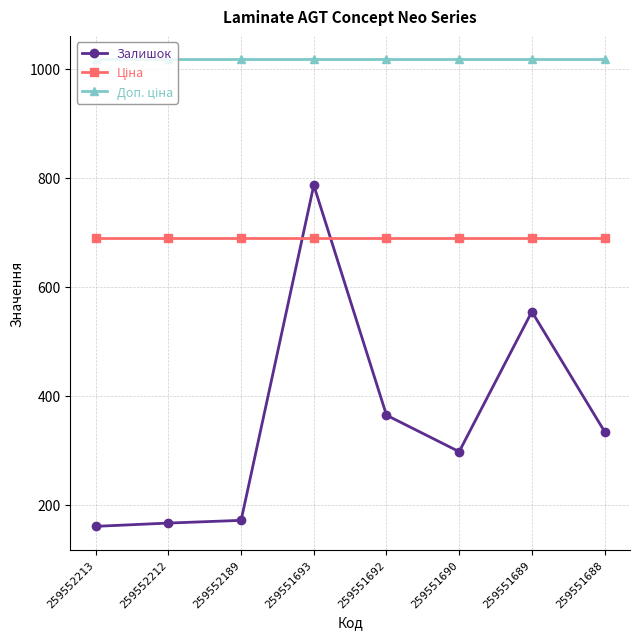

What is the greatest value displayed?

1017.2